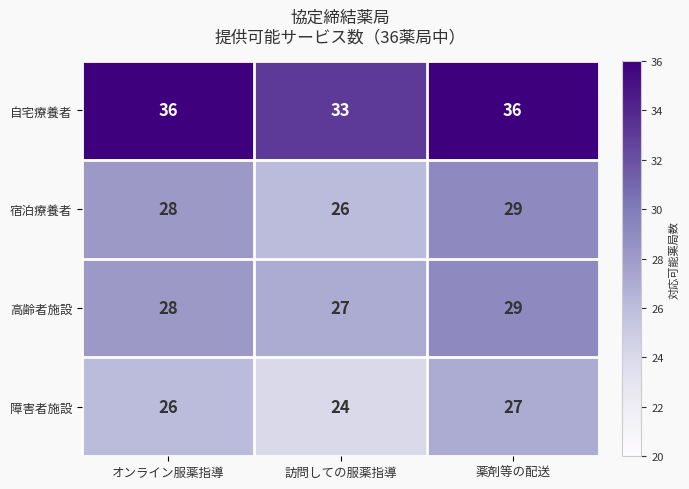

True or false: 高齢者施設 has a value of 27 at 訪問しての服薬指導.

True